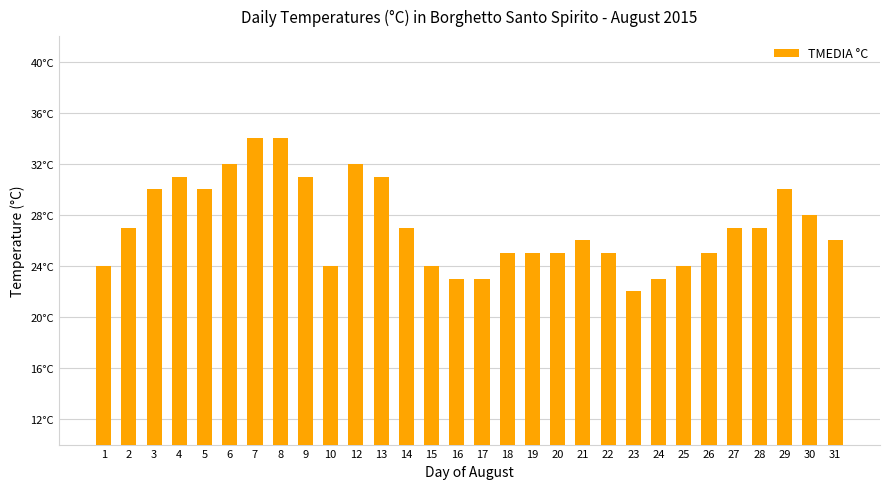

Which has a higher value, 30 or 24?

30